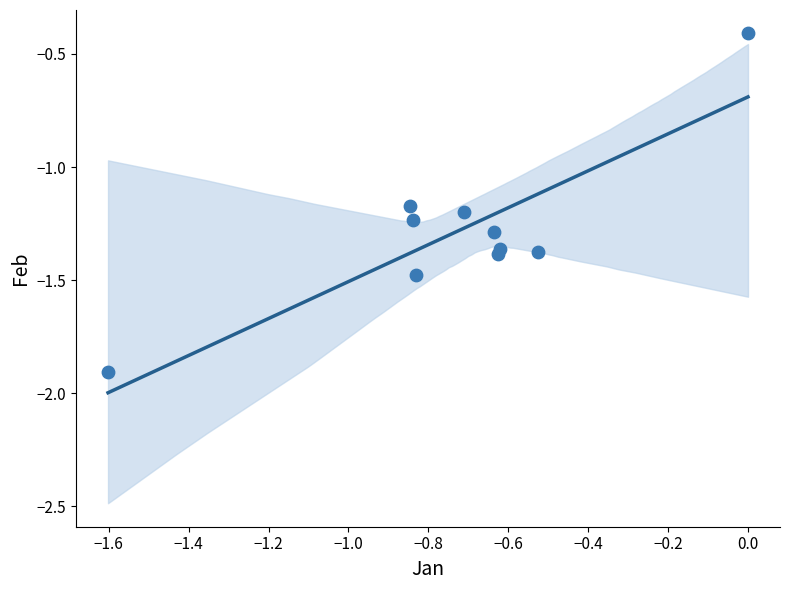

What is the average Y value?

-1.3